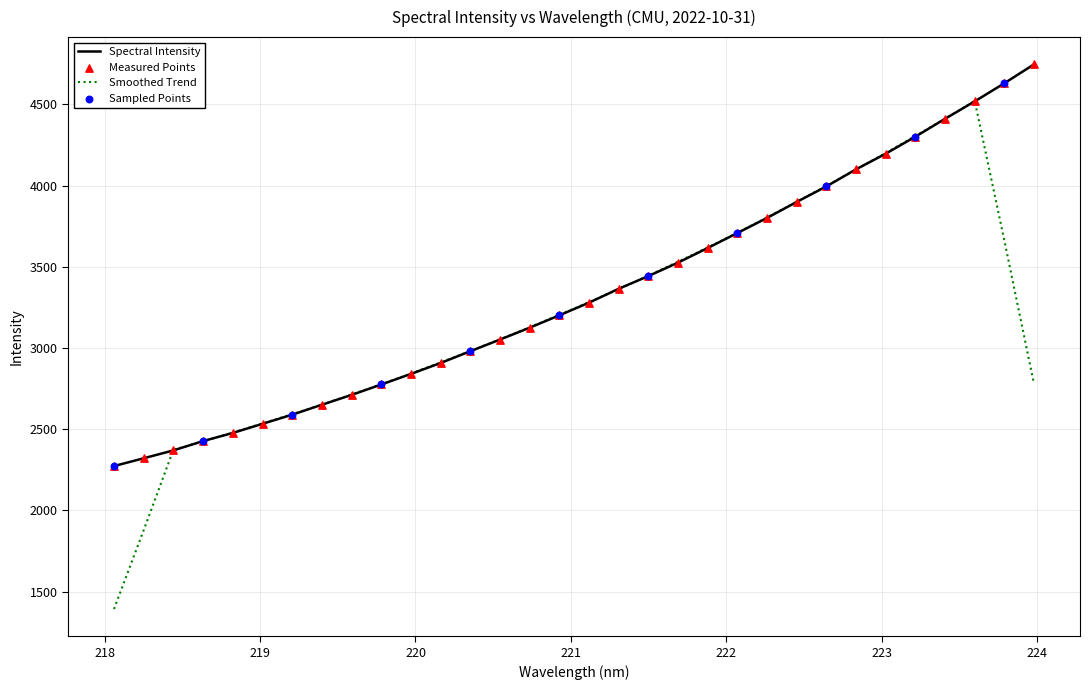

What is the smallest value displayed?

1392.8